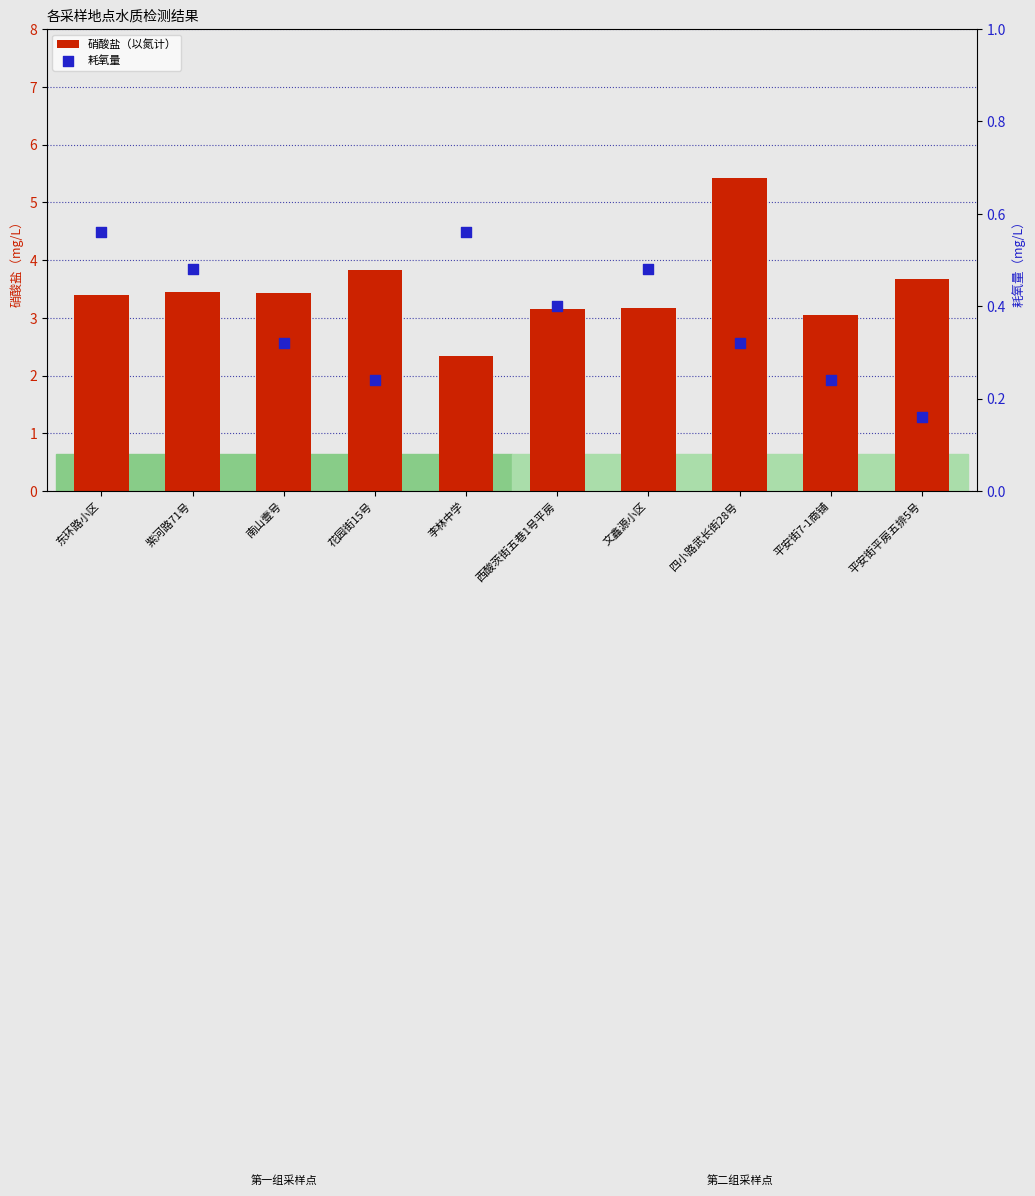

What is the total value across all series at 西酸茨街五巷1号平房?

3.6